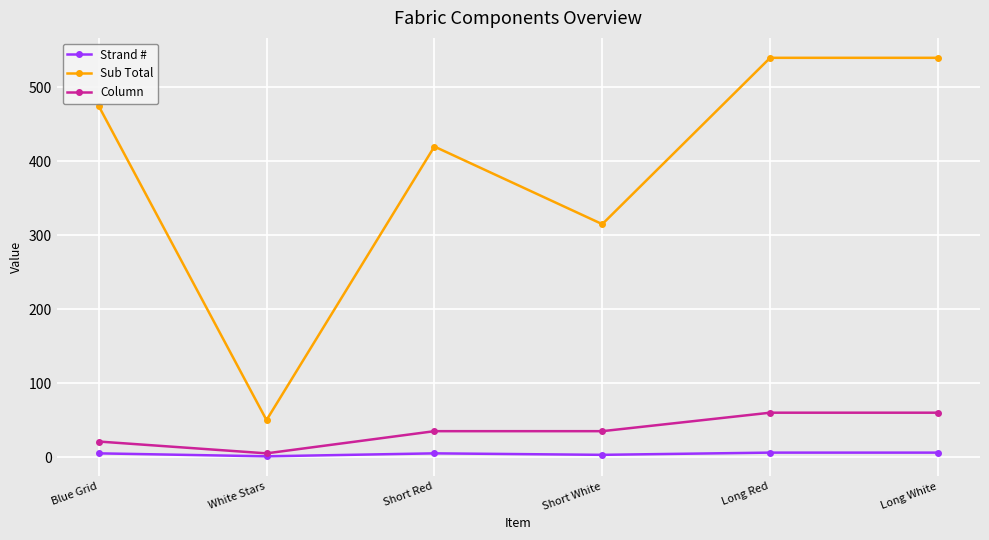

Where is the first local minimum for Column?

White Stars